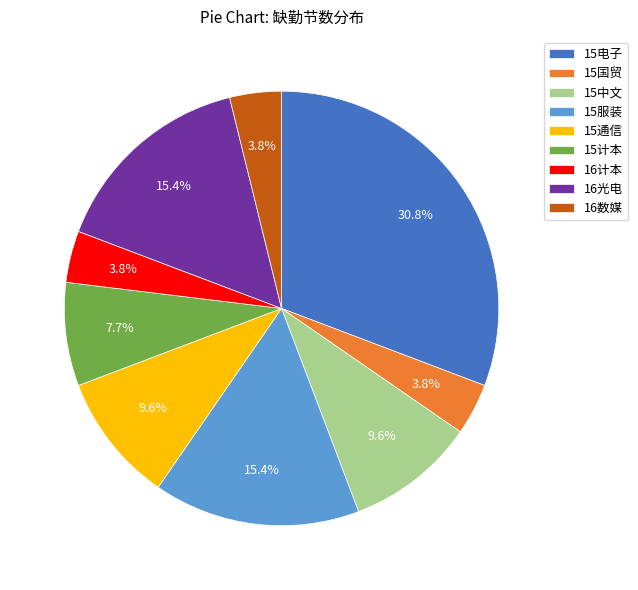

Between 15通信 and 15服装, which is larger?

15服装